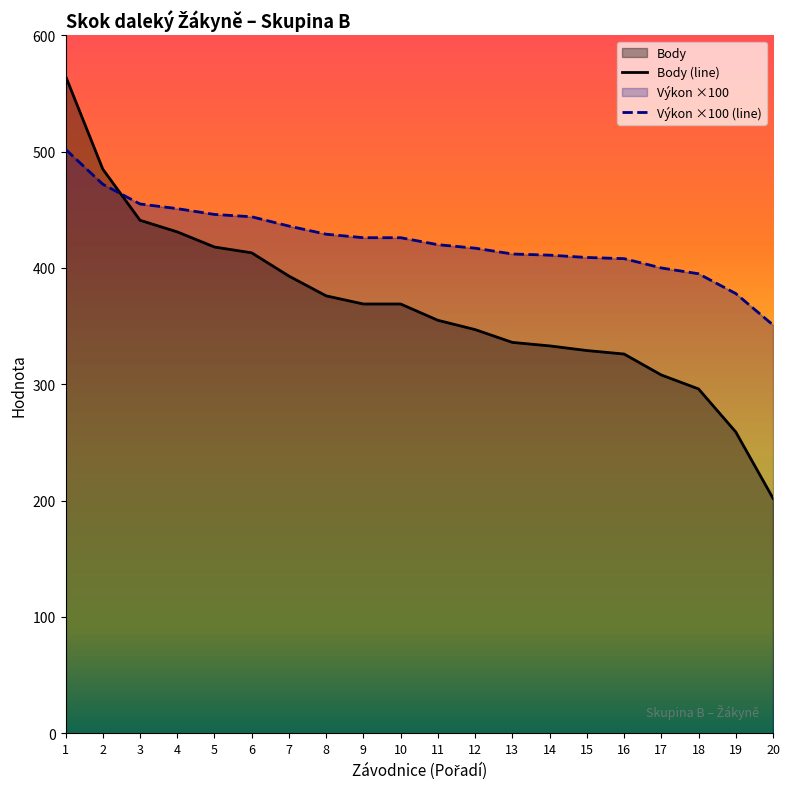

Rank the series by their average value, from lowest to highest.

Body (line), Výkon ×100 (line)